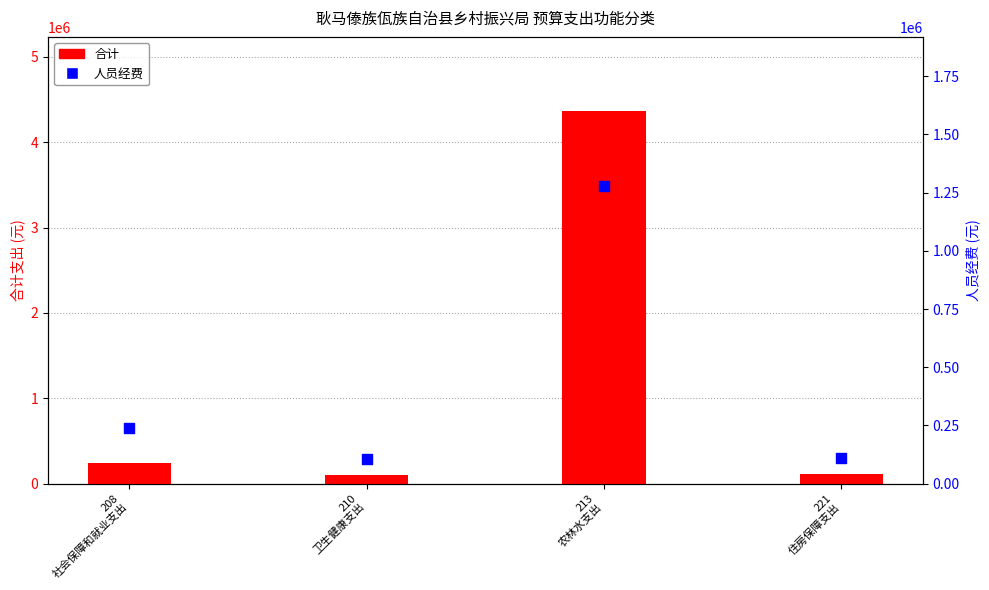

Is the value of 合计 at 210
卫生健康支出 greater than the value of 人员经费 at 213
农林水支出?

No